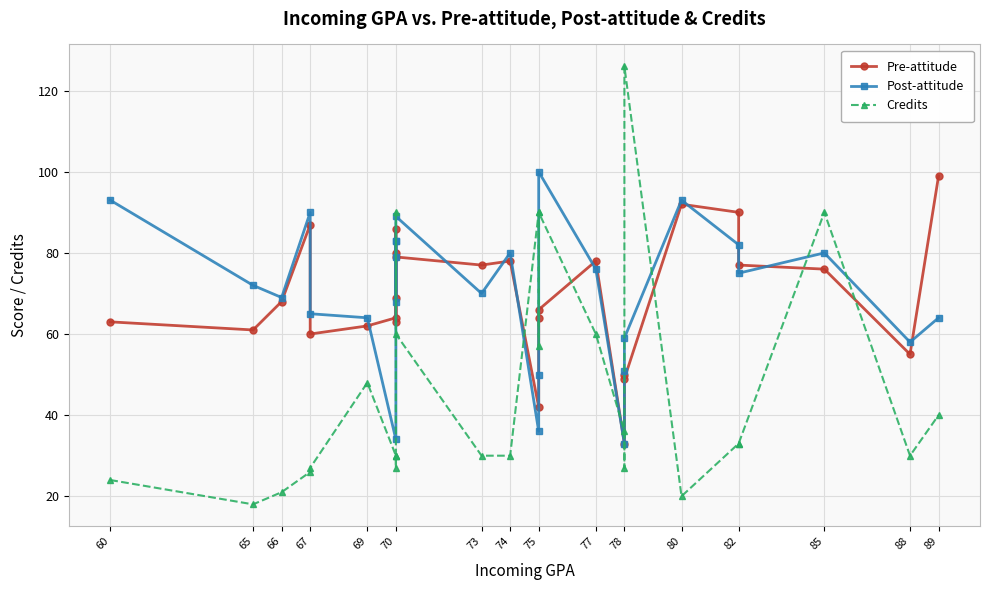

How many categories are shown in the chart?

27